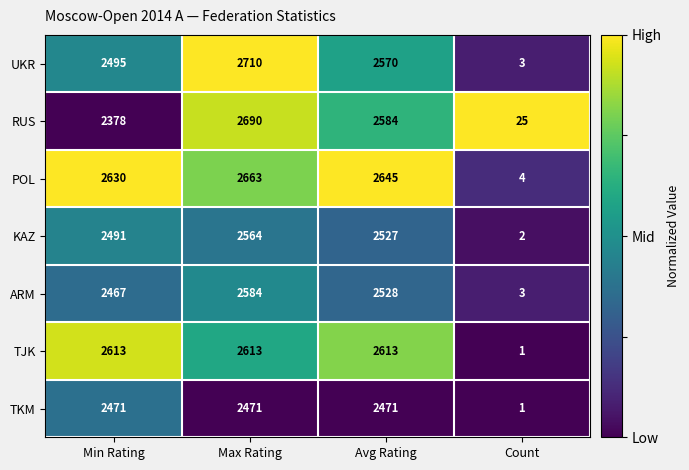

Reading left to right, list all the values displayed in this chart.

UKR: Min Rating=2495	Max Rating=2710	Avg Rating=2570	Count=3
RUS: Min Rating=2378	Max Rating=2690	Avg Rating=2584	Count=25
POL: Min Rating=2630	Max Rating=2663	Avg Rating=2645	Count=4
KAZ: Min Rating=2491	Max Rating=2564	Avg Rating=2527	Count=2
ARM: Min Rating=2467	Max Rating=2584	Avg Rating=2528	Count=3
TJK: Min Rating=2613	Max Rating=2613	Avg Rating=2613	Count=1
TKM: Min Rating=2471	Max Rating=2471	Avg Rating=2471	Count=1